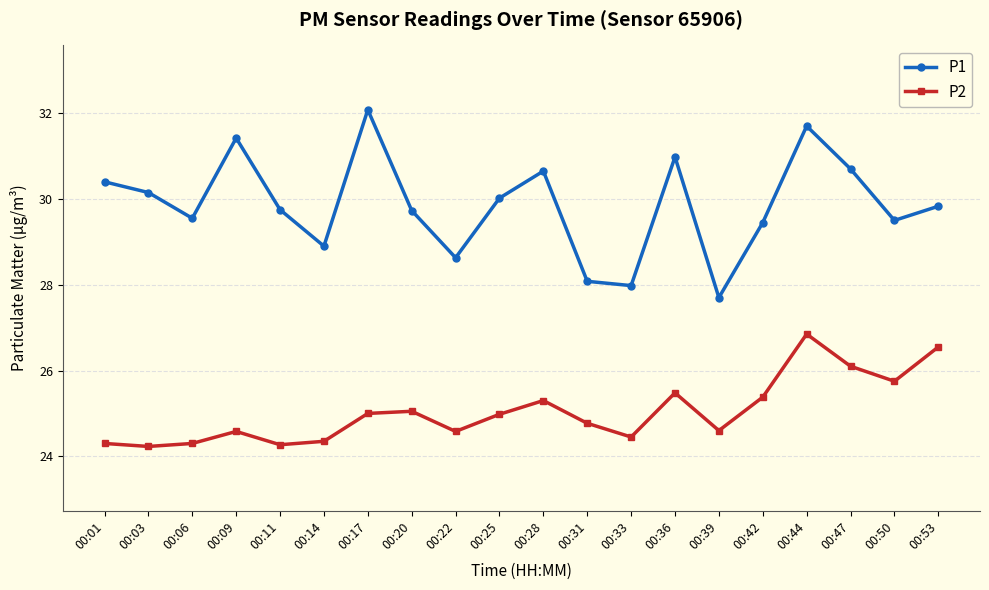

What is the highest value of the P2 series?

26.9